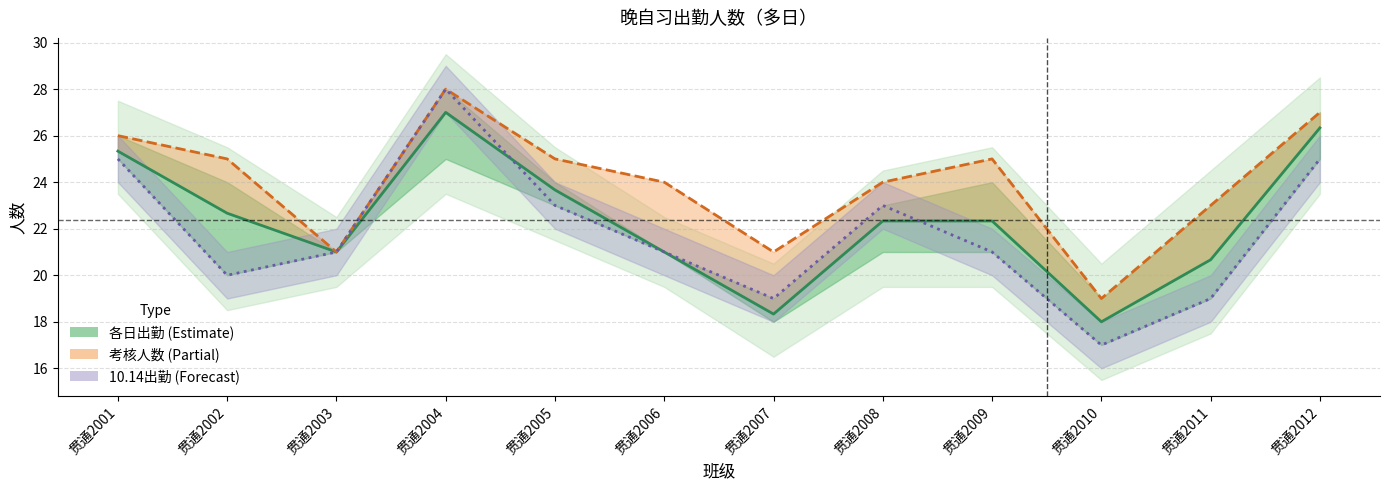

Rank the series at 贯通2010 from lowest to highest value.

10.14人数, 10月各日均值, 考核人数